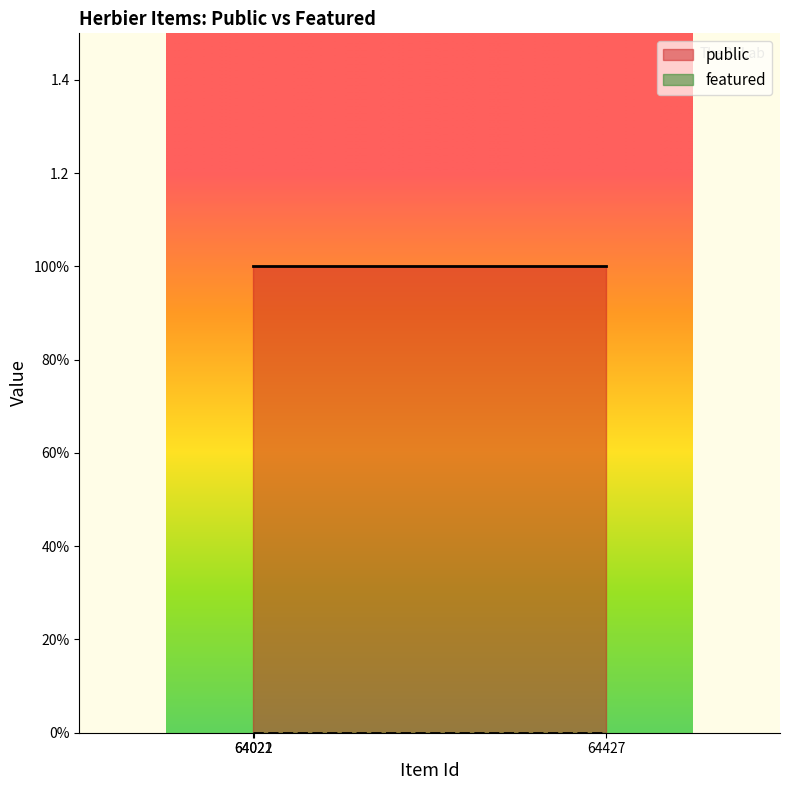

Does the chart display data point markers on the line(s)?

No